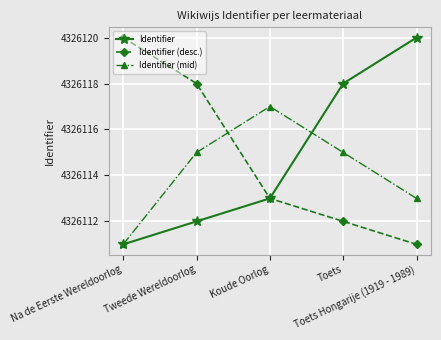

How many categories are shown in the chart?

5